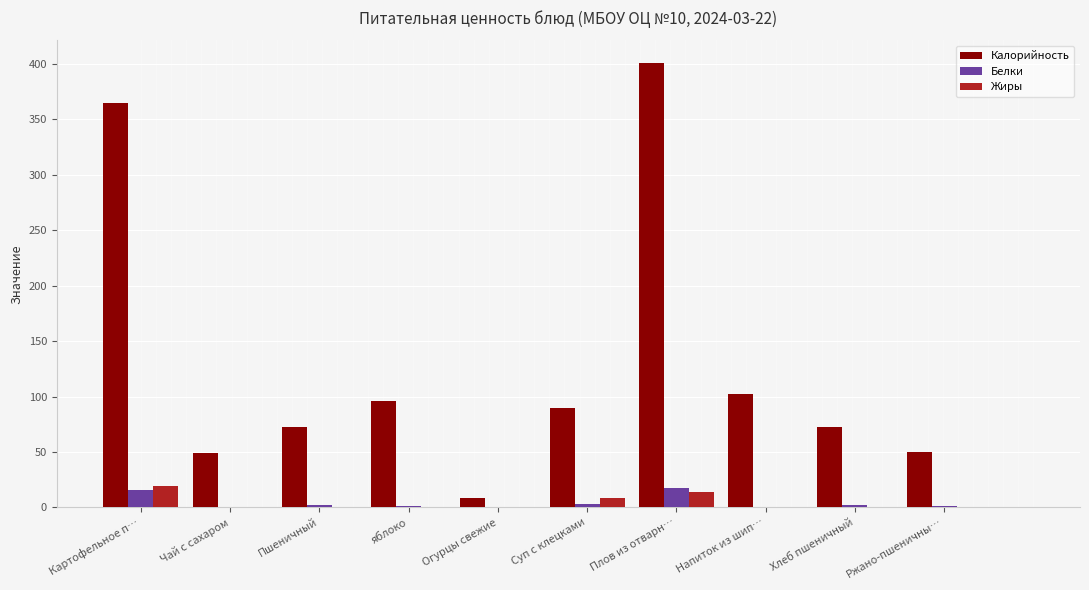

At which category is the sum across all series the highest?

Плов из отварн…